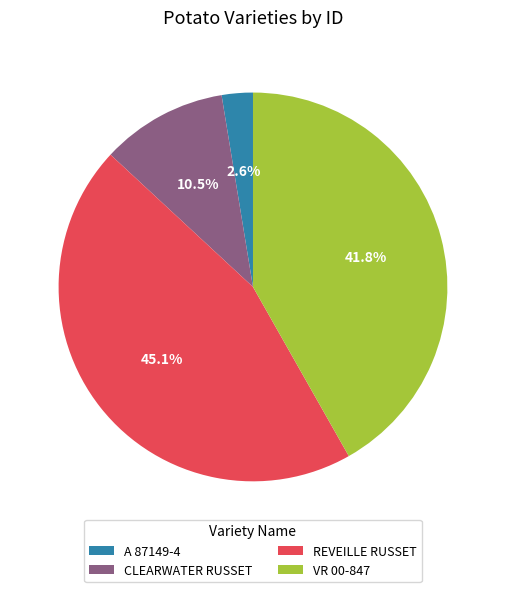

What percentage is the REVEILLE RUSSET slice, to the nearest percent?

45%